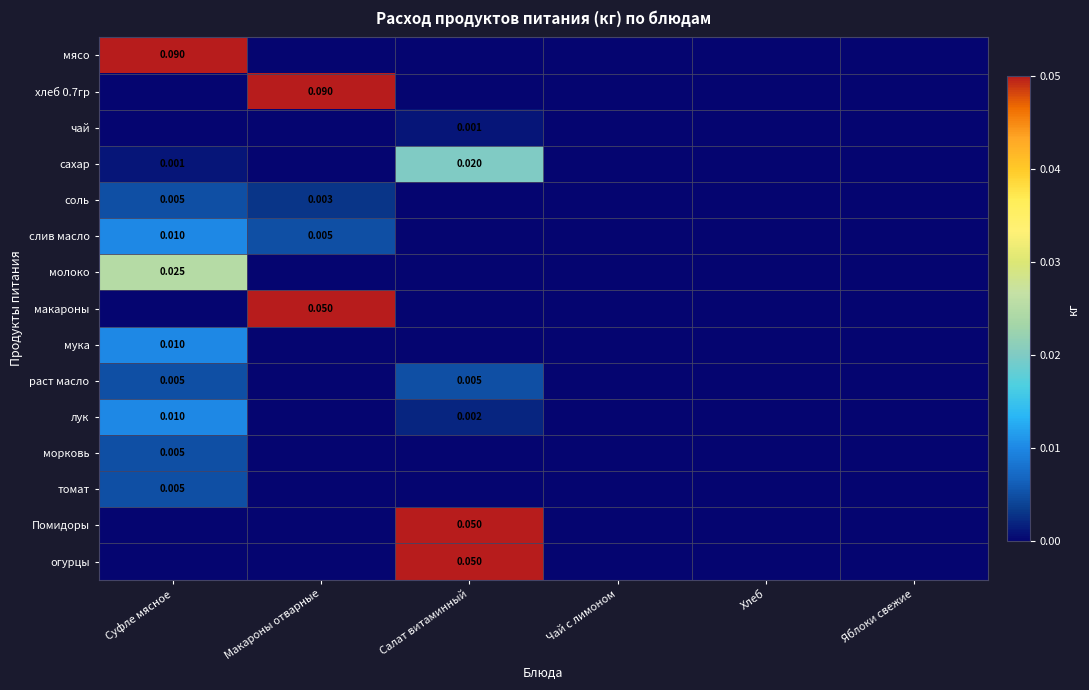

What is the total value across all series at Суфле мясное?

0.2